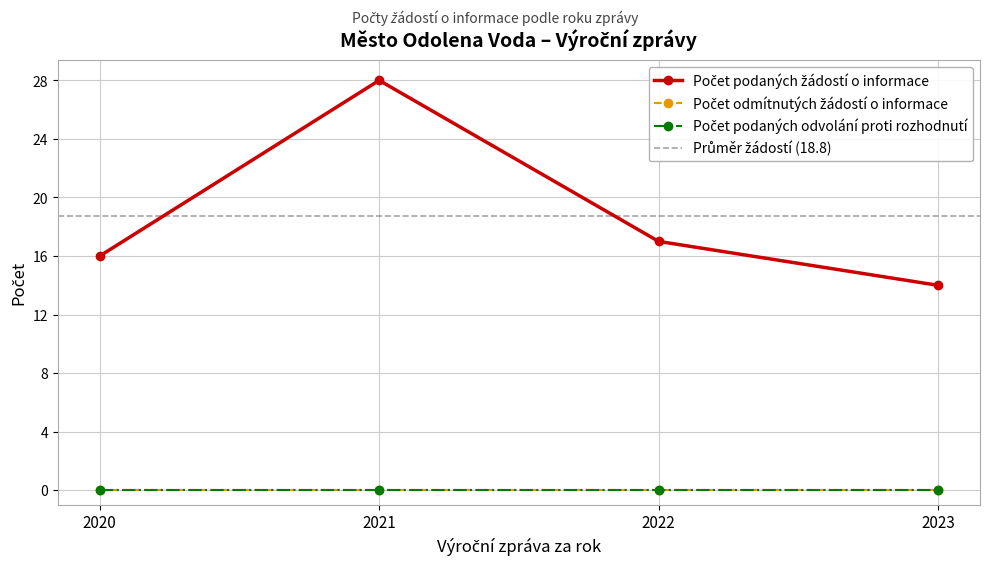

Between 2021 and 2023, which series saw the biggest shift?

Počet podaných žádostí o informace